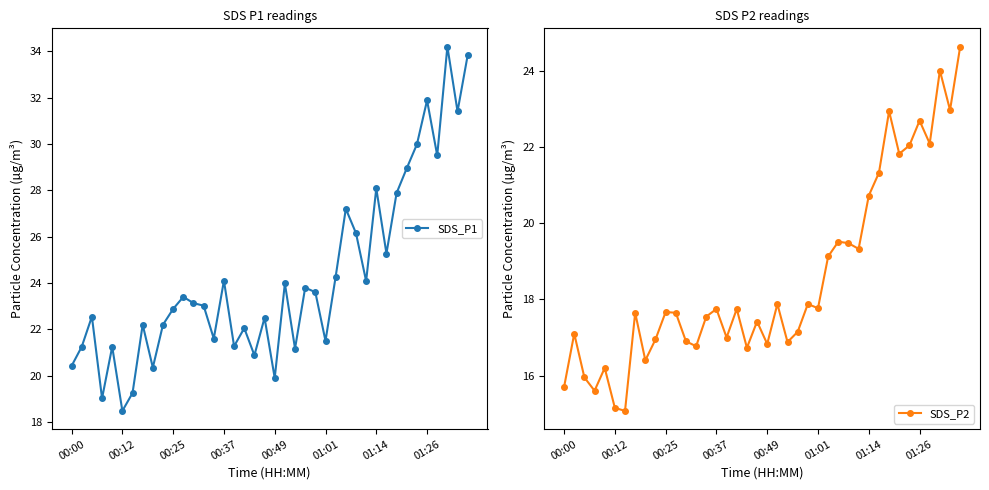

True or false: SDS_P2 has more than 1 interior local peaks.

True